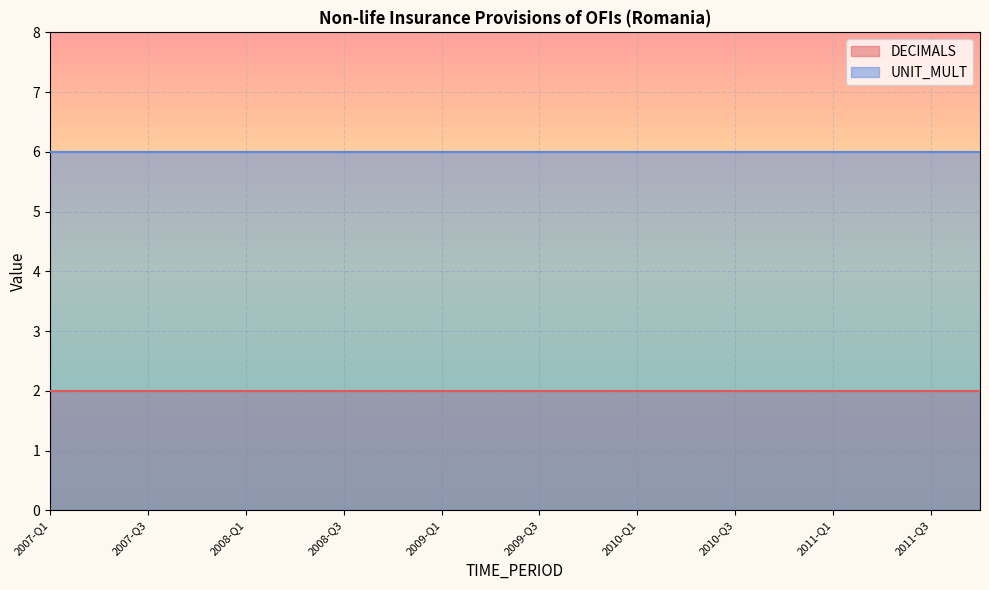

List the labels in order of DECIMALS value, largest first.

2007-Q1, 2007-Q2, 2007-Q3, 2007-Q4, 2008-Q1, 2008-Q2, 2008-Q3, 2008-Q4, 2009-Q1, 2009-Q2, 2009-Q3, 2009-Q4, 2010-Q1, 2010-Q2, 2010-Q3, 2010-Q4, 2011-Q1, 2011-Q2, 2011-Q3, 2011-Q4